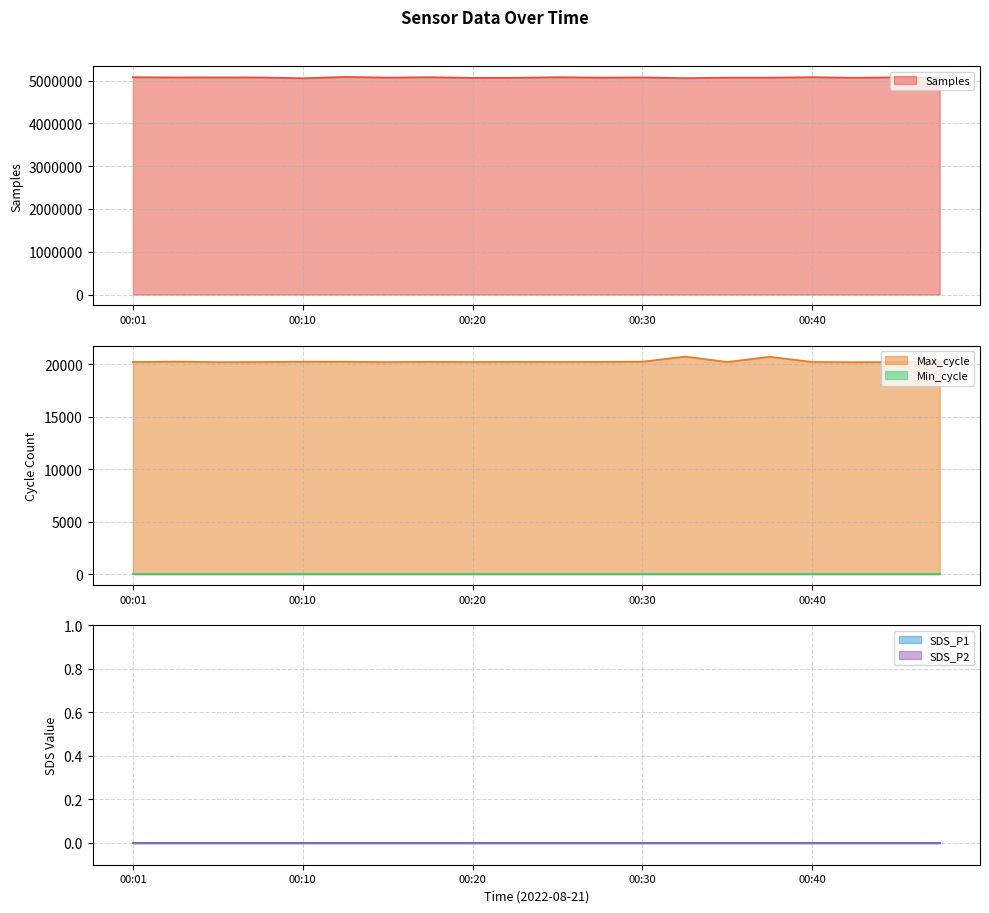

True or false: Samples has a value of 5080346 at 00:18.

True